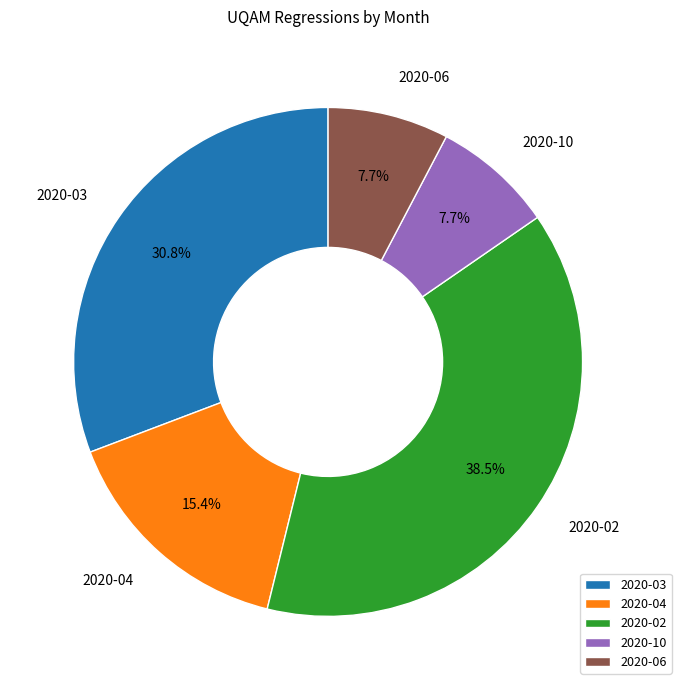

Approximately how many times larger is the value at 2020-04 compared to 2020-10?

2.0